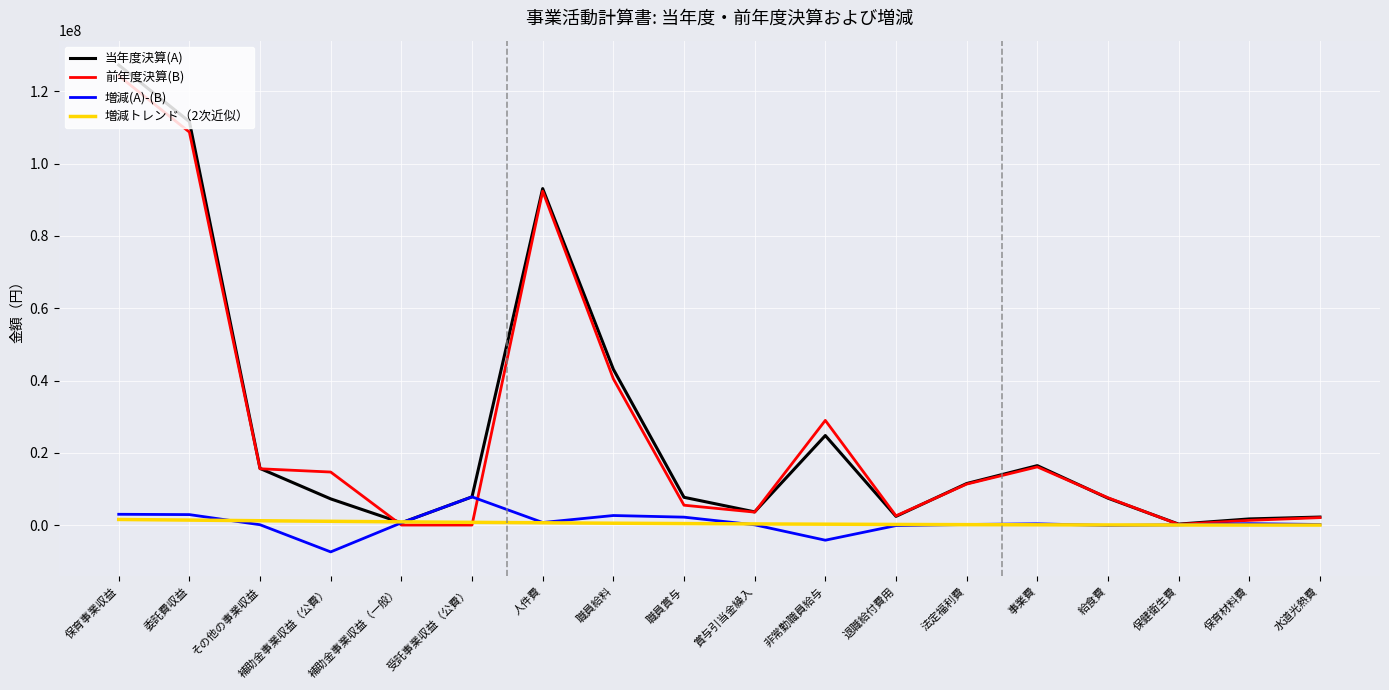

Is the value of 当年度決算(A) at 保育材料費 greater than the value of 増減(A)-(B) at その他の事業収益?

Yes